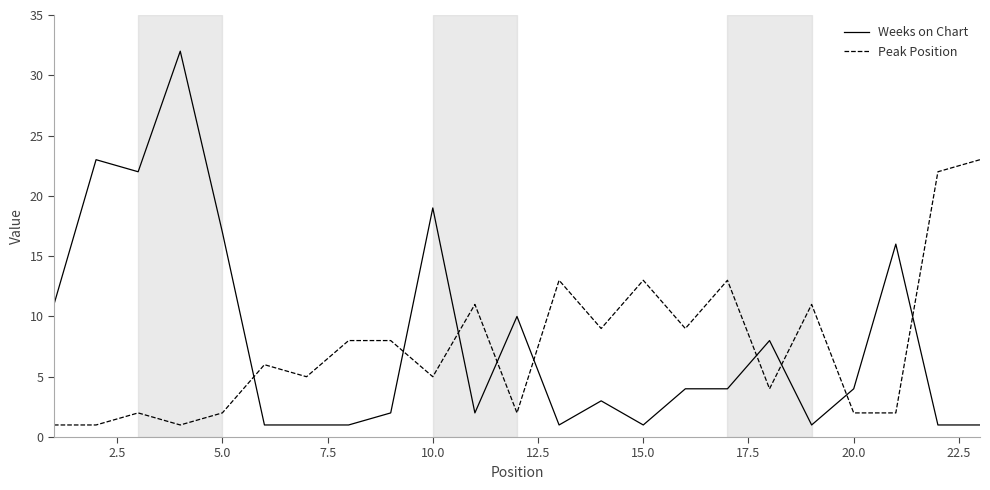

Which series has the widest spread of values?

Weeks on Chart